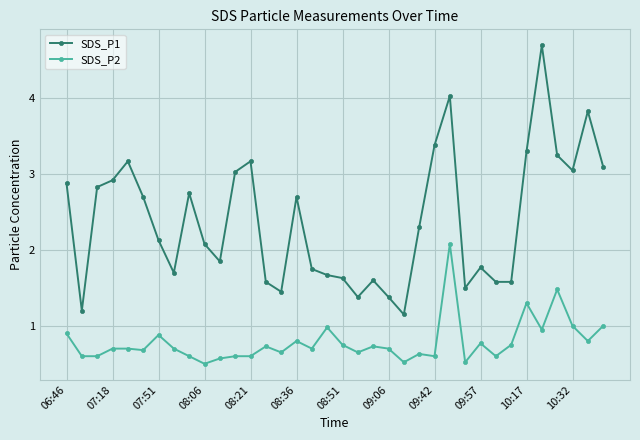

What is the highest value of the SDS_P2 series?

2.1